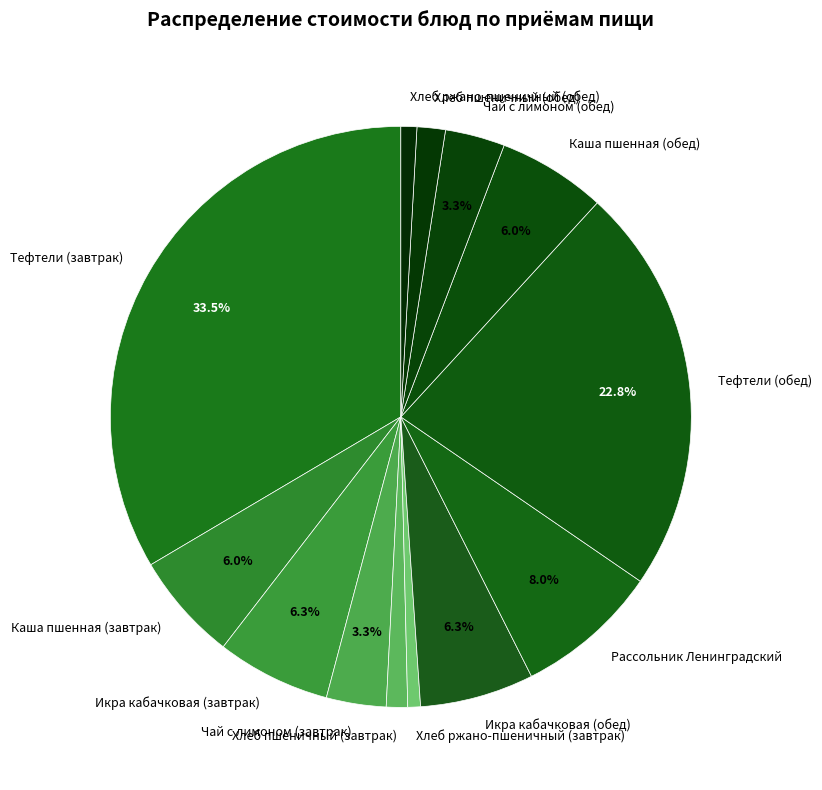

To the nearest percent, what is the difference between the largest and smallest slice percentages?

33%